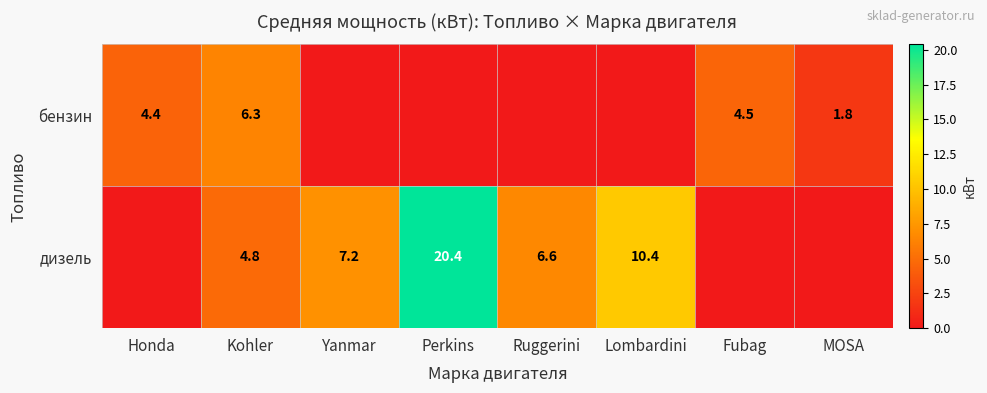

What is the total value across all series at Yanmar?

7.2